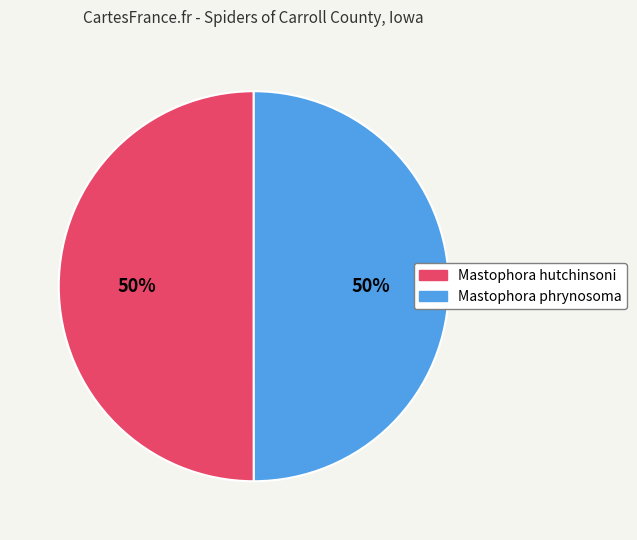

To the nearest percent, what is the average slice percentage?

50%